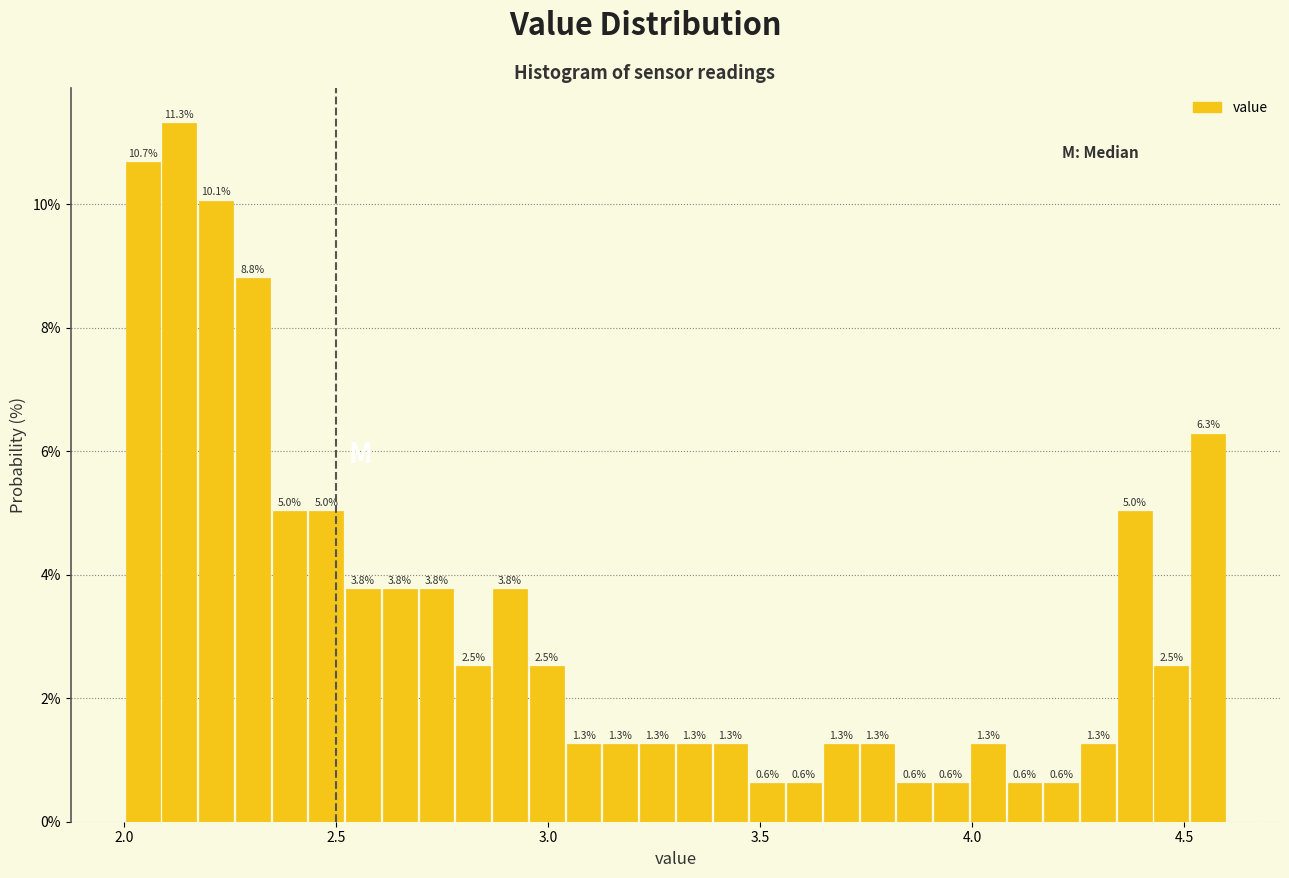

Read against the x-axis, roughly where is the centre of the tallest bar?

2.15